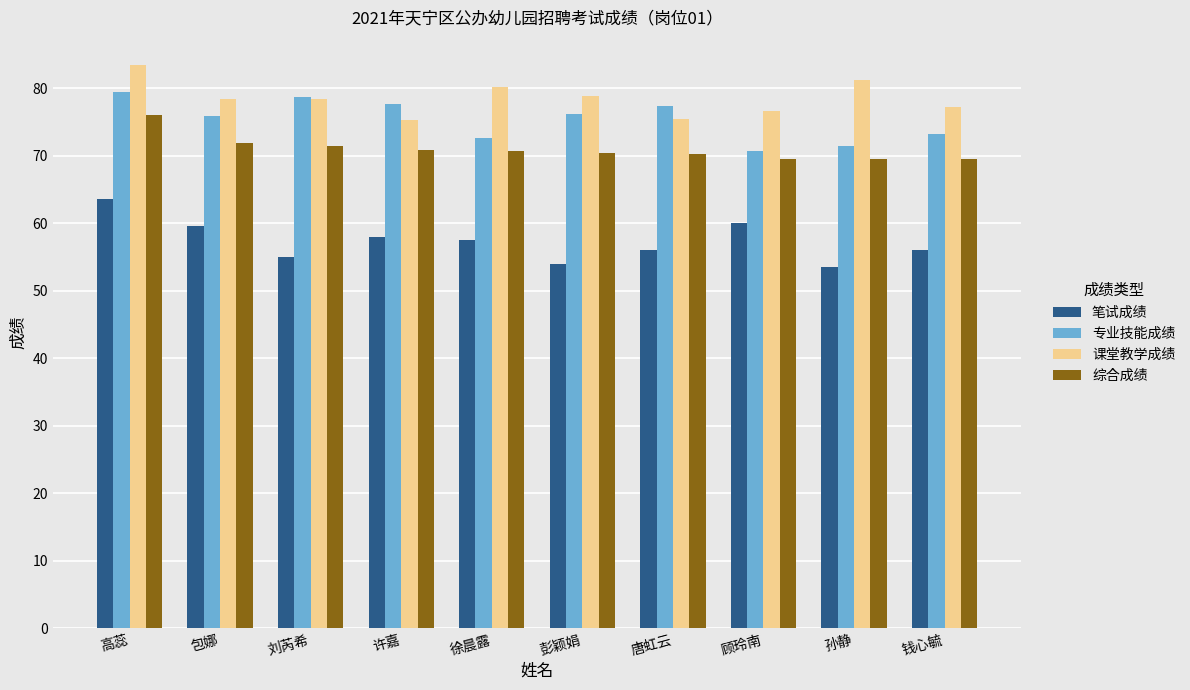

The value of 笔试成绩 at 孙静 is 83.6. True or false?

False